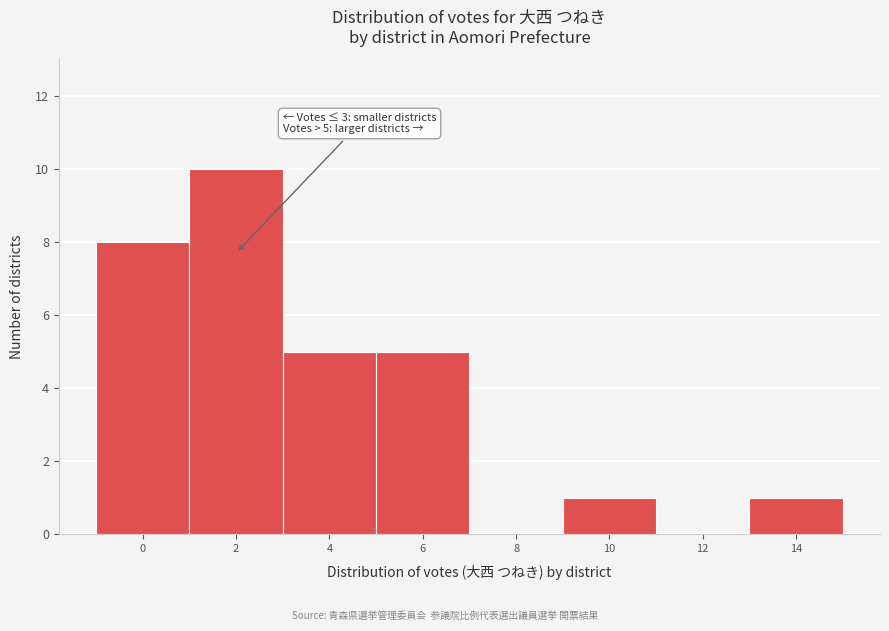

Reading left to right, list all the values displayed in this chart.

0=8	2=10	4=5	6=5	8=0	10=1	12=0	14=1